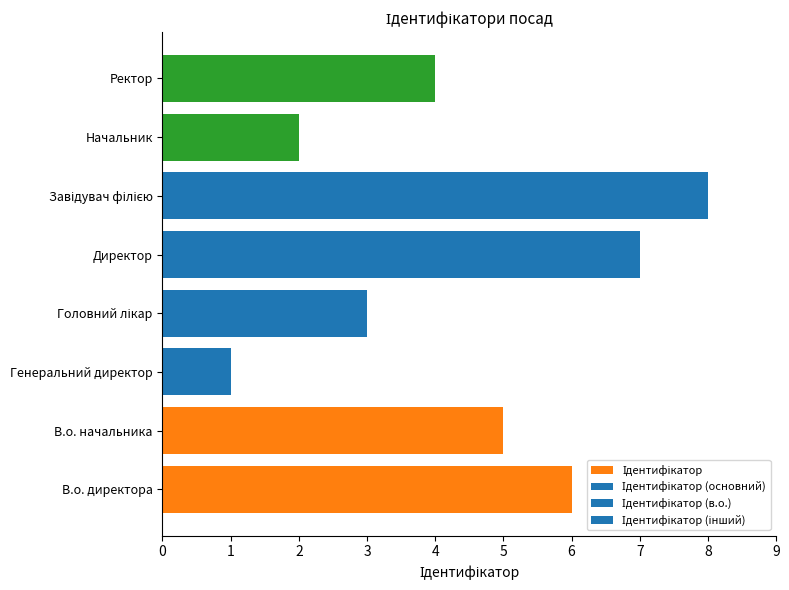

Which has a higher value, В.о. директора or В.о. начальника?

В.о. директора